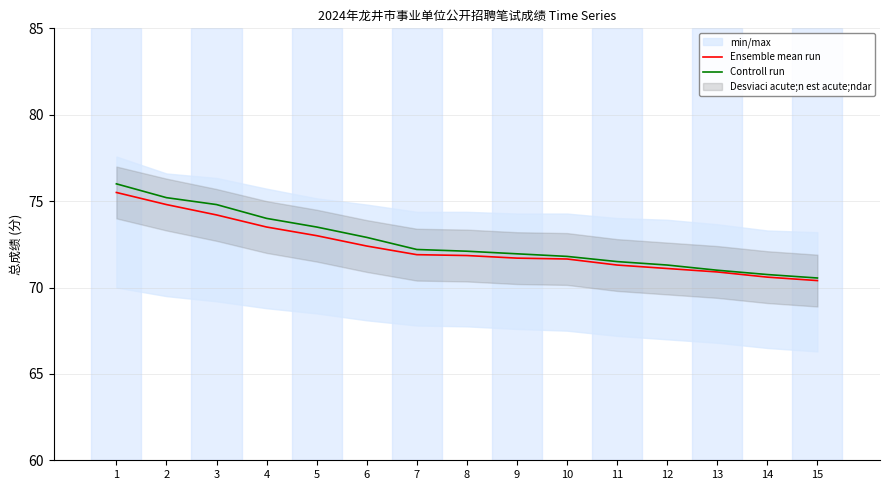

True or false: Controll run and Ensemble mean run cross at least once.

False